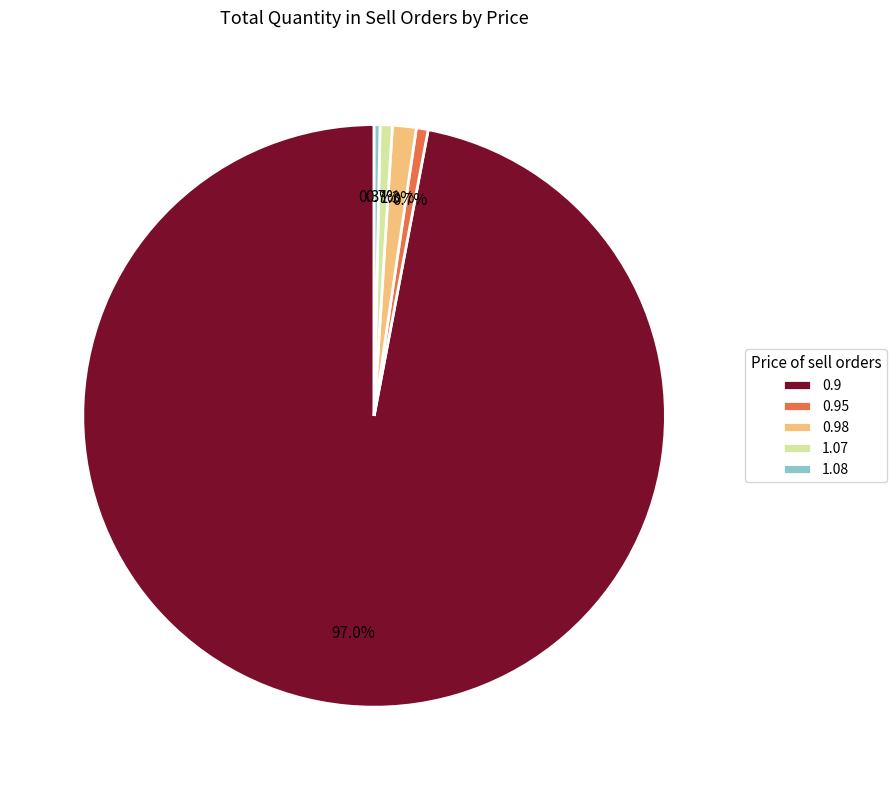

To the nearest percent, what is the average slice percentage?

20%